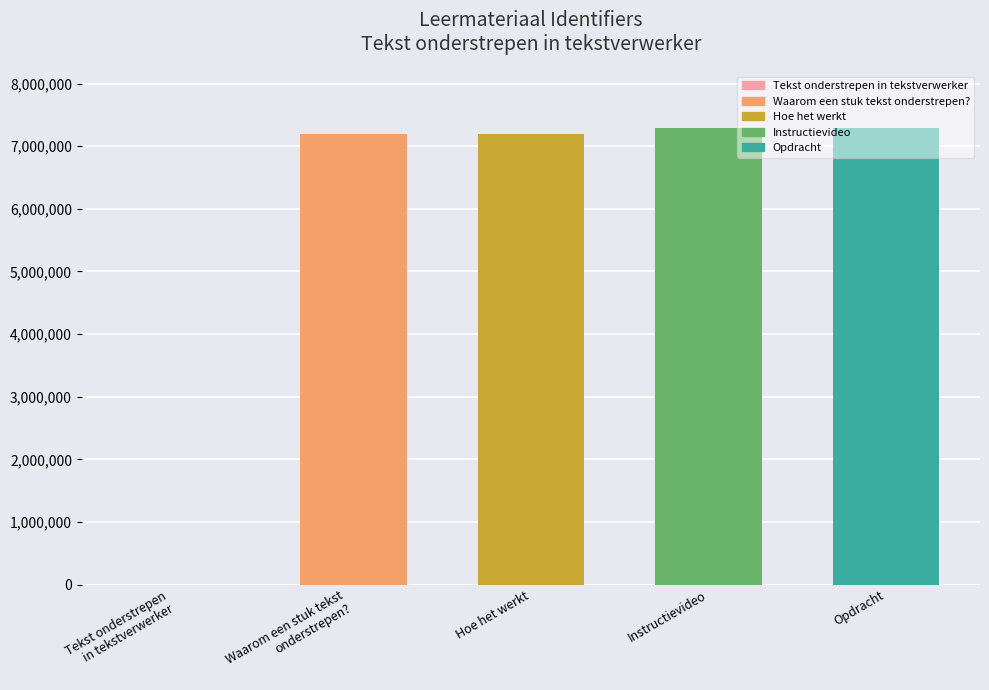

Approximately how many times larger is the value at Hoe het werkt compared to Instructievideo?

1.0